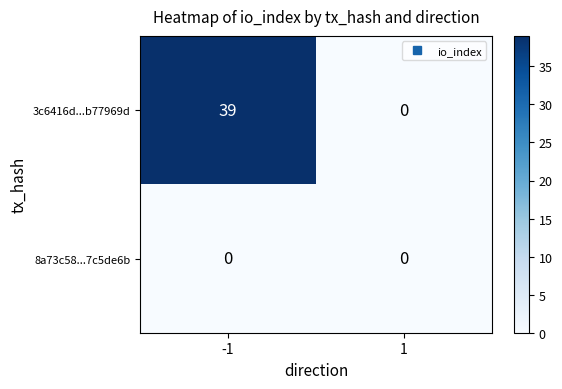

What is the sum of the 3c6416d...b77969d values at 1 and -1?

39